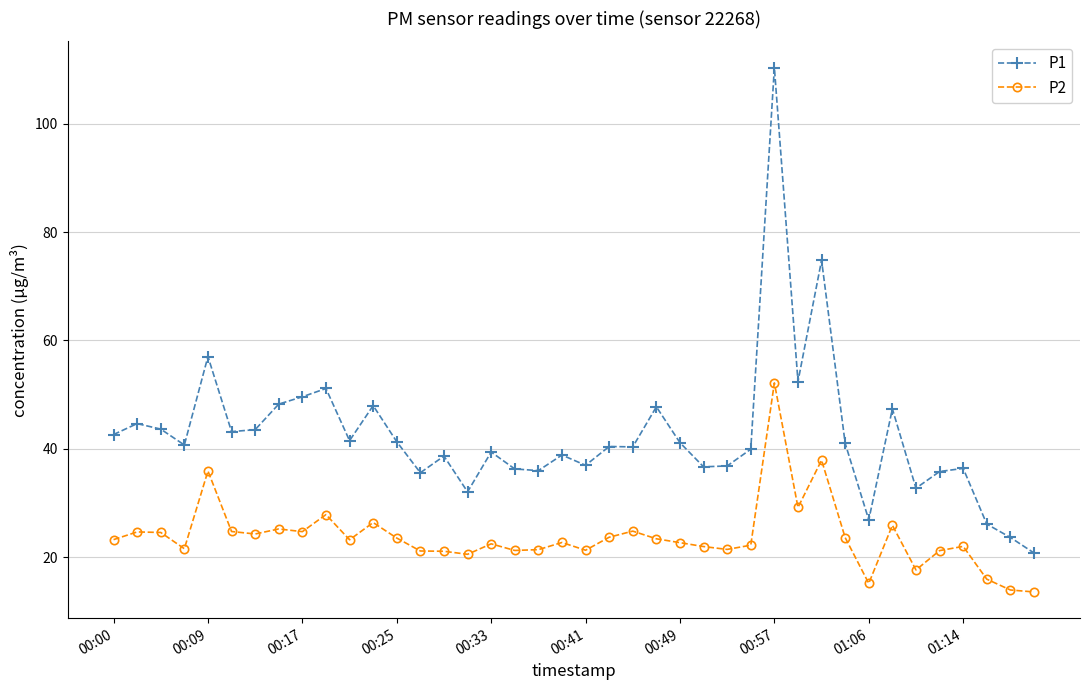

Rank the series by their maximum value, from highest to lowest.

P1, P2